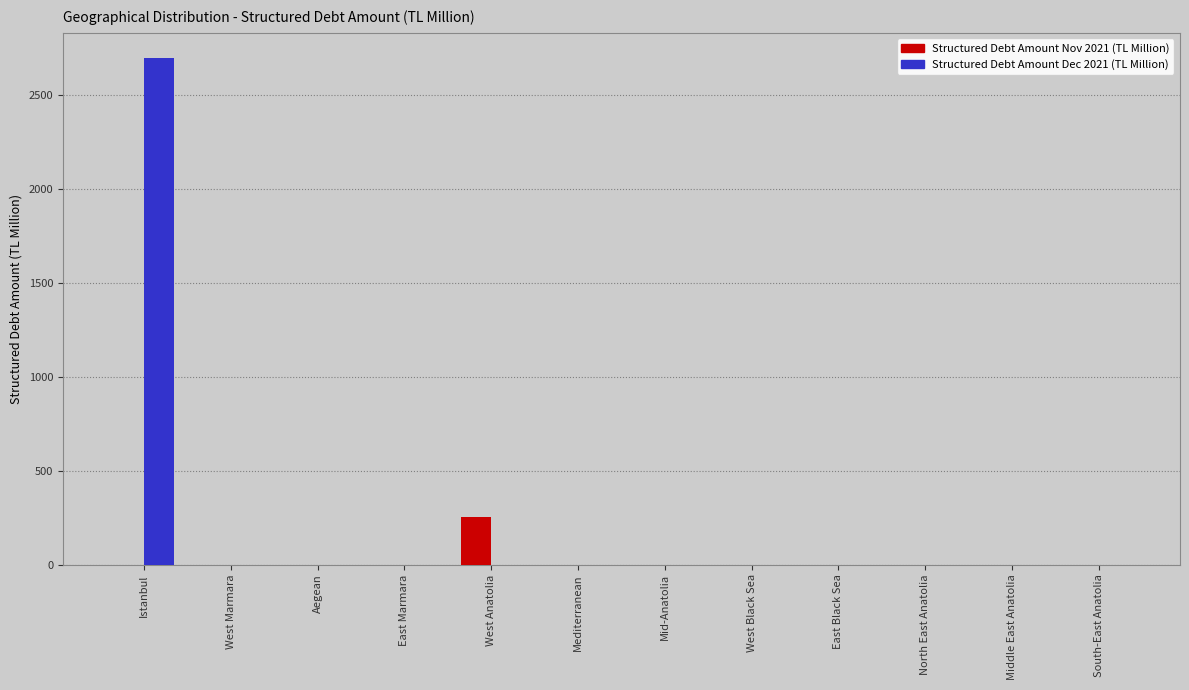

How many groups of bars are there?

12